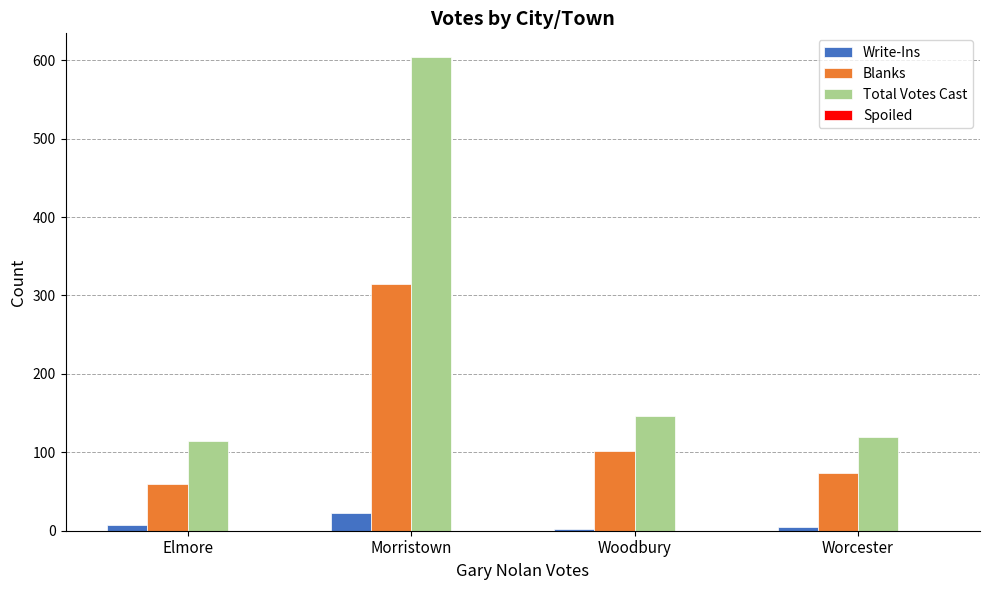

What is the label of the 1st bar from the left?

Elmore